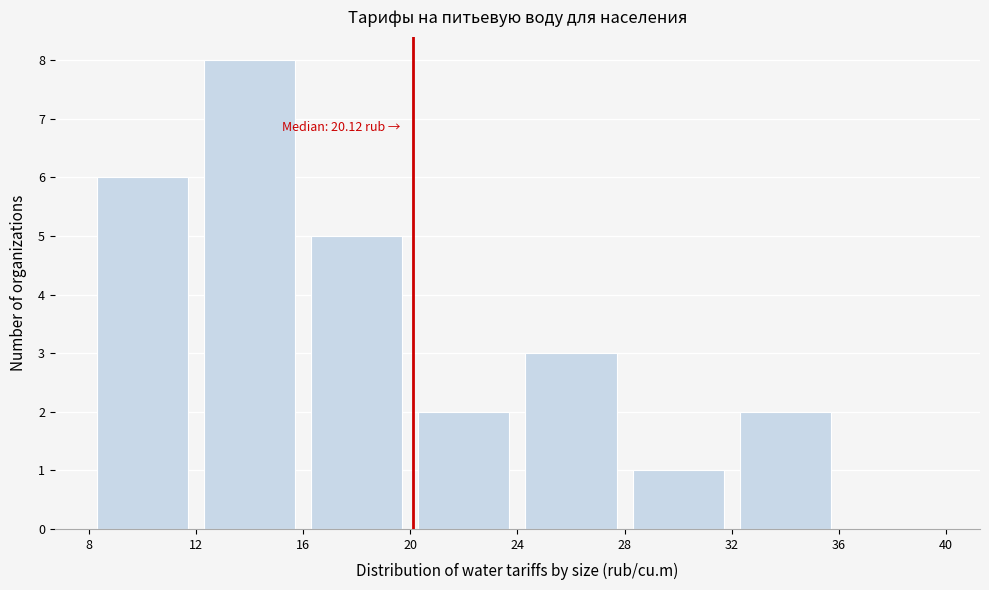

Over which range of the x-axis is the bar tallest?

12 to 16